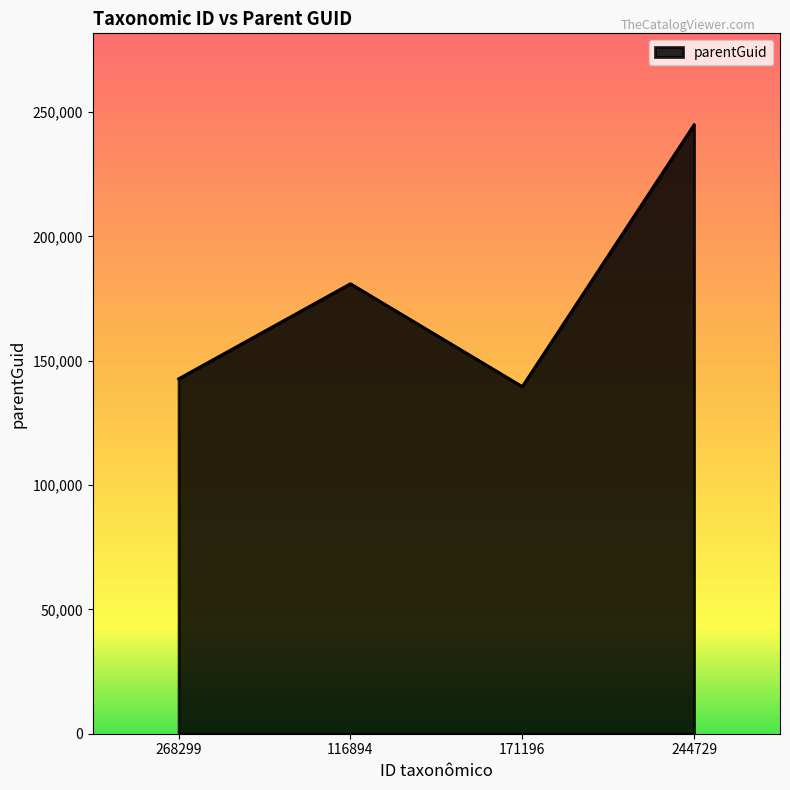

At which category does the chart reach its peak across all series?

244729